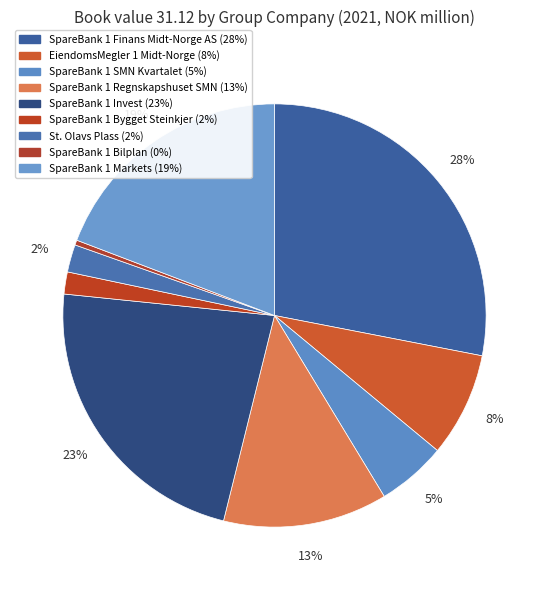

How many slices are in this pie chart?

9